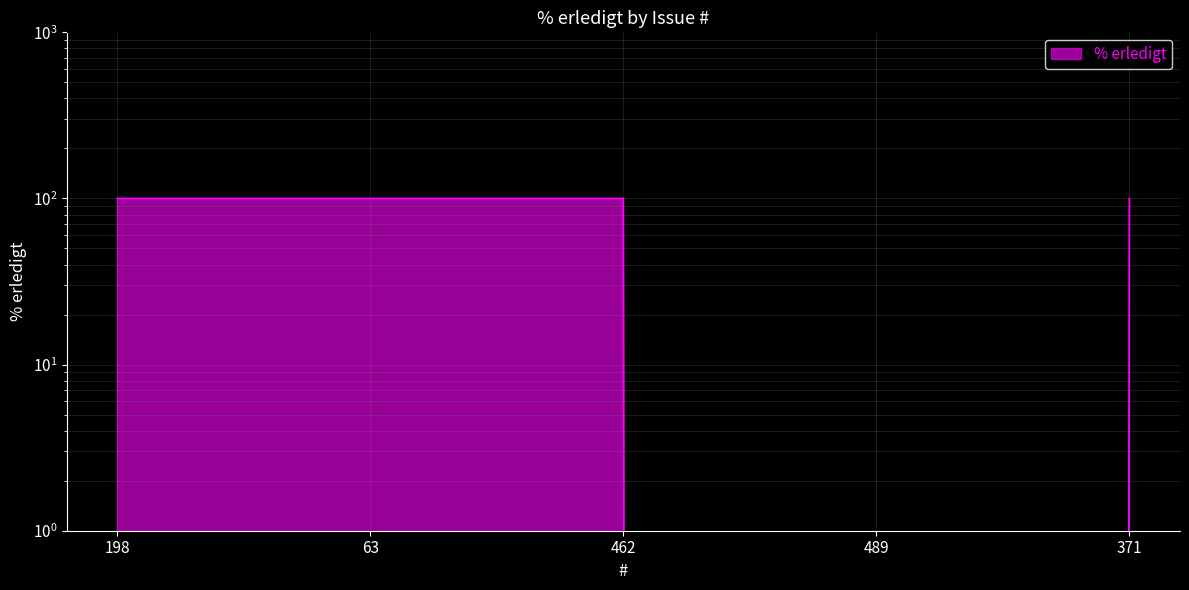

List the labels in order of value, largest first.

198, 63, 462, 371, 489